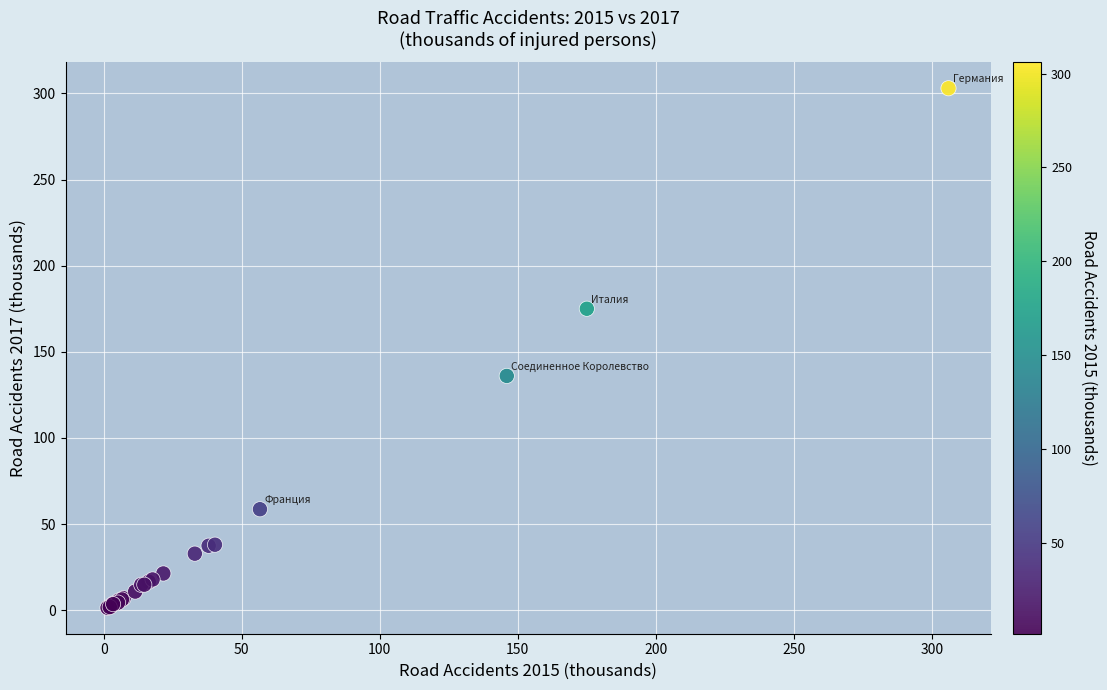

What Y value in the scatter plot is closest to 152?

136.0